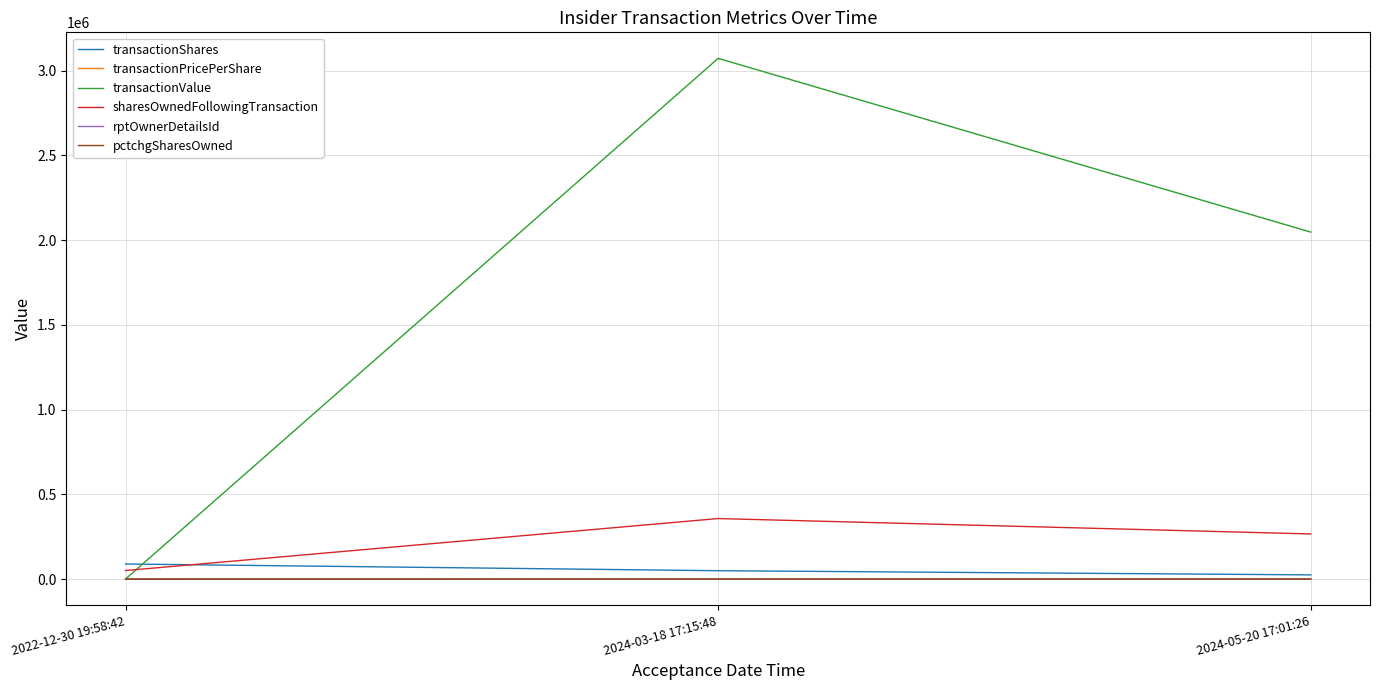

Does the chart display data point markers on the line(s)?

No